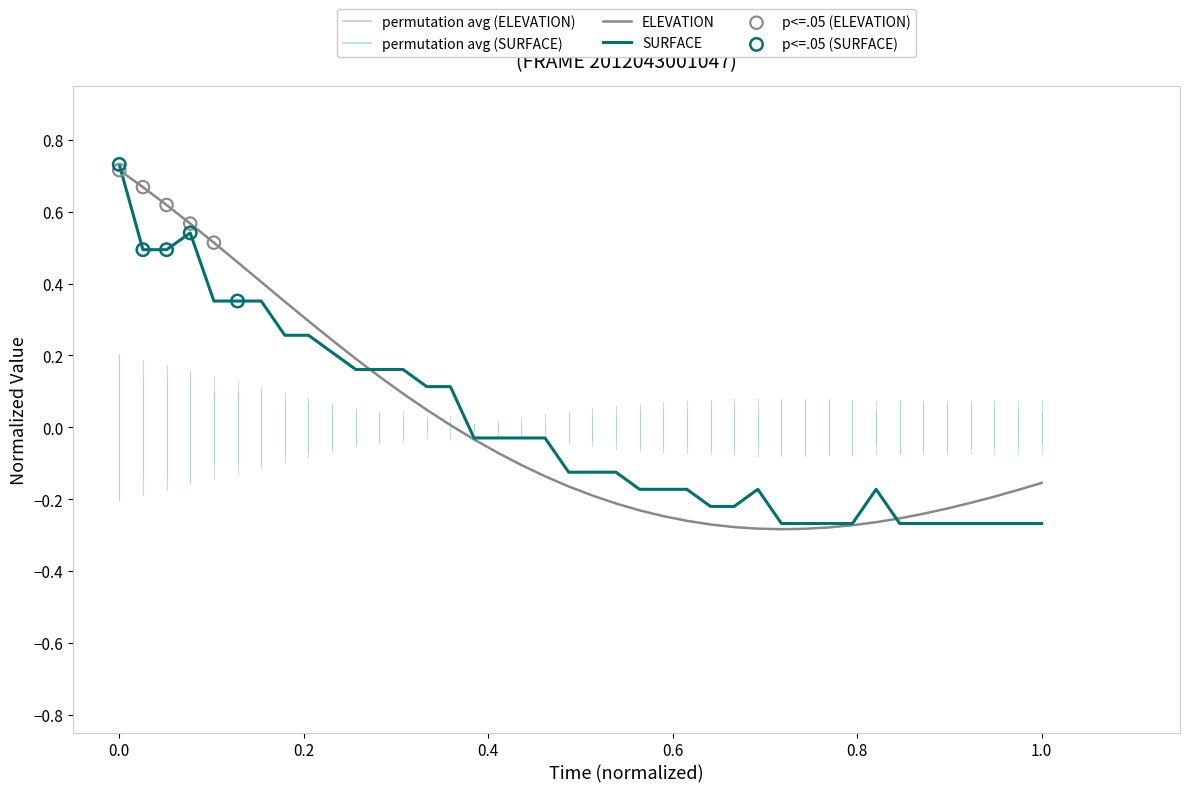

Is this an area chart (filled region under the line)?

No